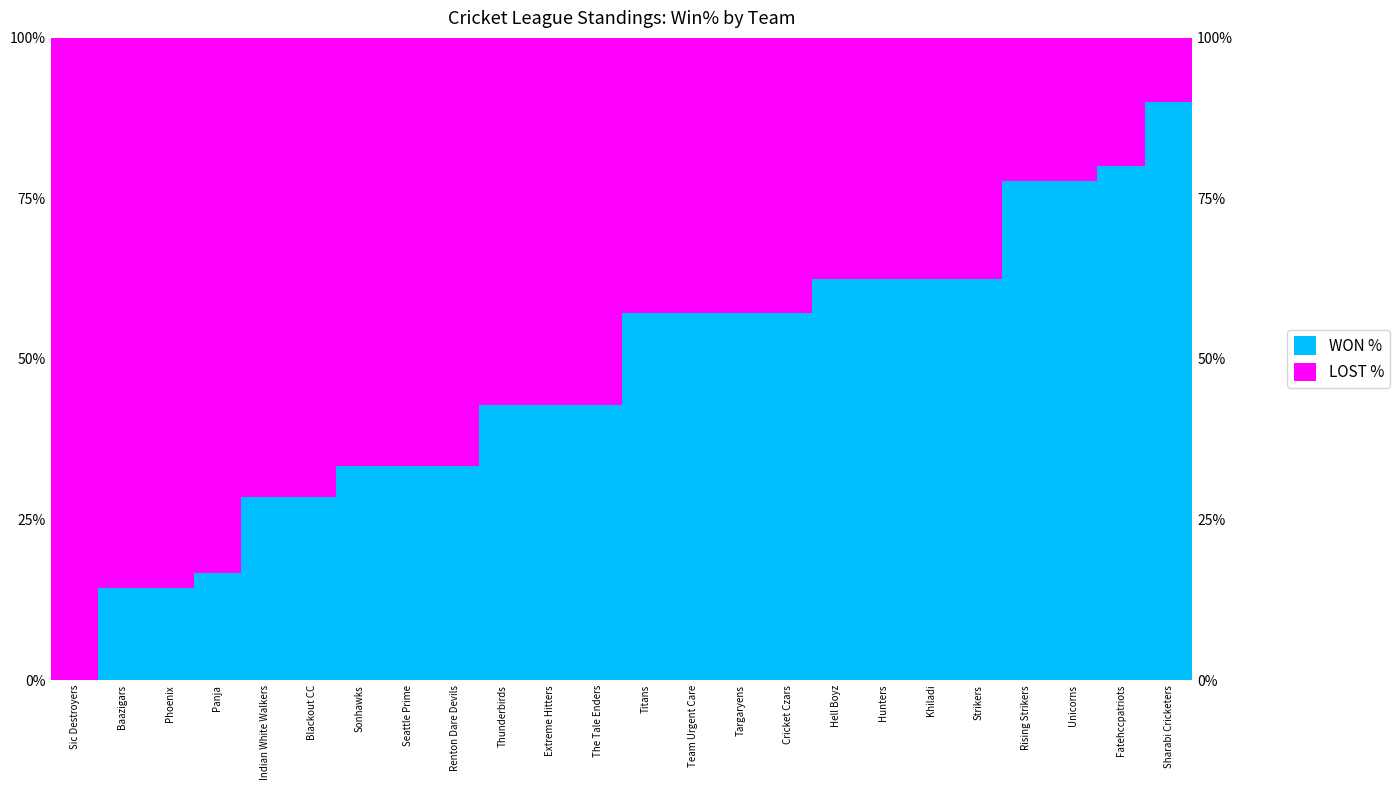

What is the label of the 4th bar from the left?

Panja